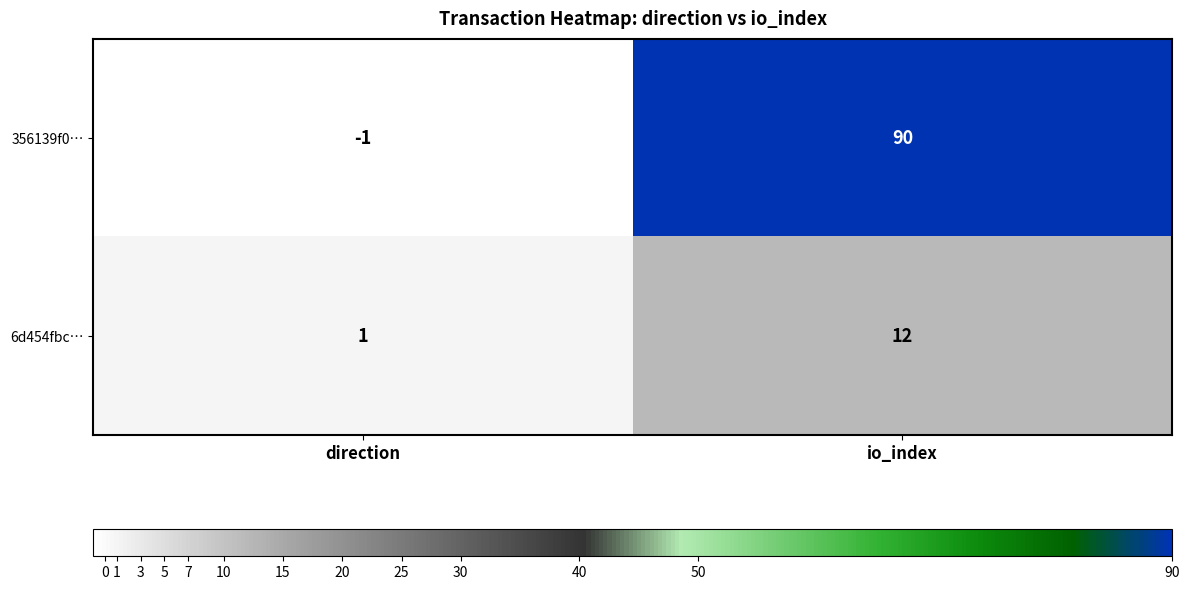

Rank the series at direction from lowest to highest value.

356139f0…, 6d454fbc…